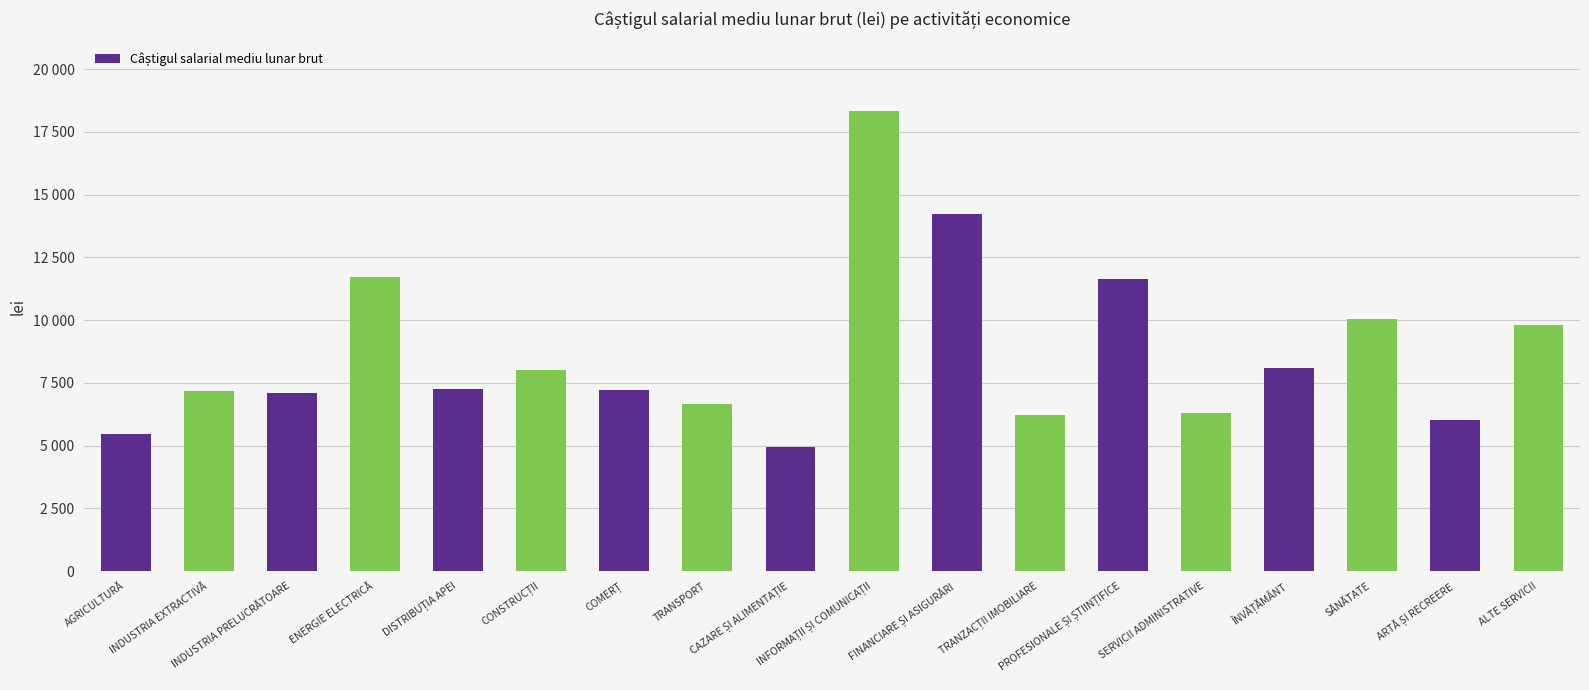

Reading left to right, list all the values displayed in this chart.

5464.8	7157.2	7087.6	11707.4	7260.3	8009.5	7199.5	6665.6	4927.3	18343.9	14218.4	6209.6	11652.5	6317.3	8106.6	10044.0	6032.5	9794.6